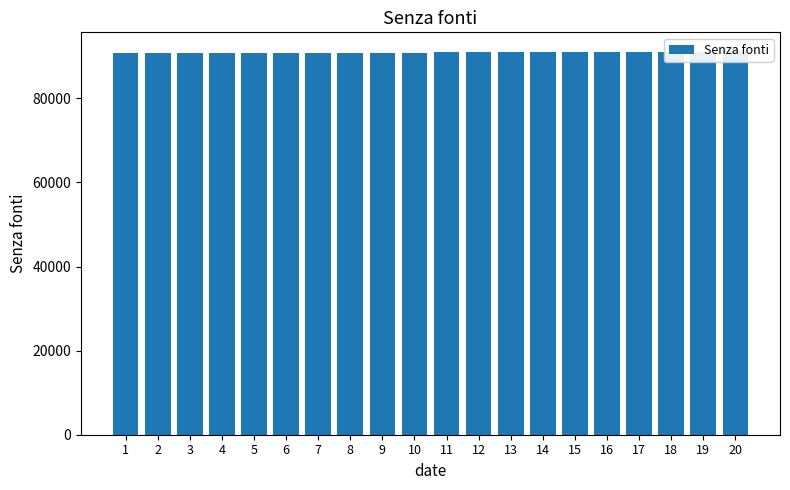

How many bars are there in total?

20